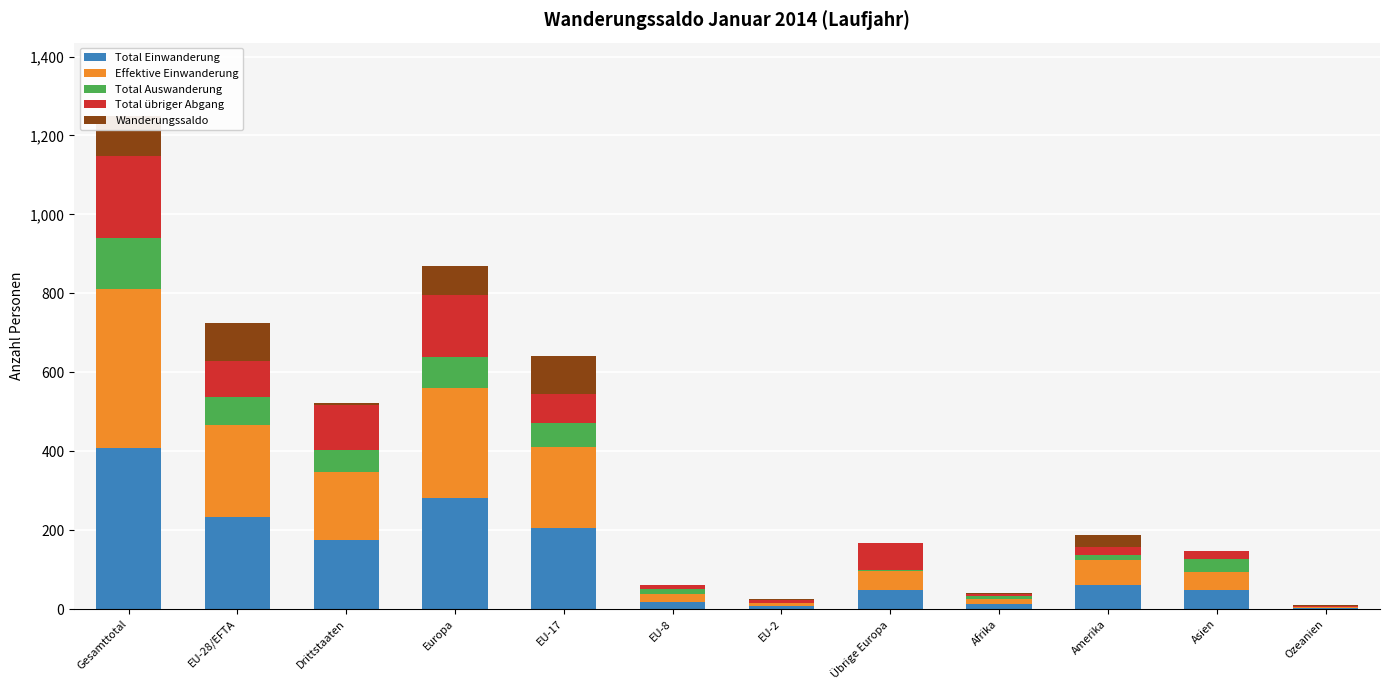

Which series has the largest total across all categories?

Total Einwanderung